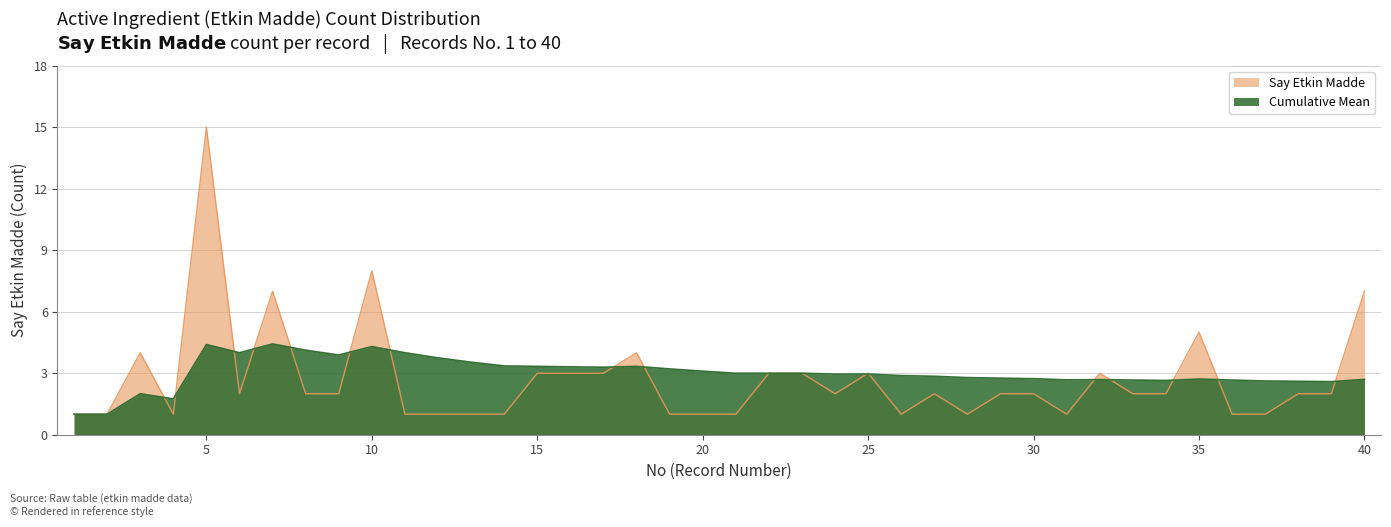

How many points are higher than both their immediate neighbors (excluding endpoints)?

9